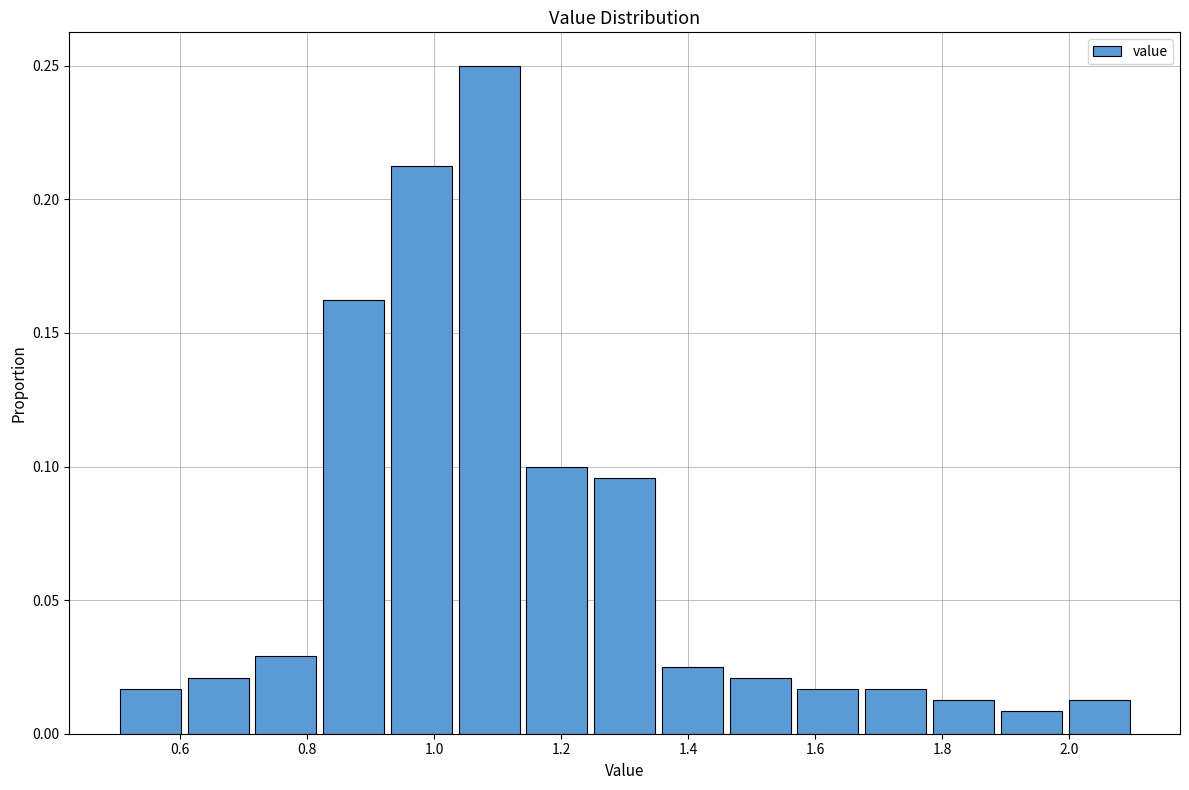

Reading left to right, list every bar in this chart as the range it spans on the x-axis followed by its height. Neither the bar edges nor the heights are printed on the chart, so give them approximately, as read against the axes.

0.50 to 0.60: 0.015
0.60 to 0.72: 0.020
0.72 to 0.82: 0.030
0.82 to 0.92: 0.165
0.92 to 1.04: 0.215
1.04 to 1.14: 0.250
1.14 to 1.24: 0.100
1.24 to 1.36: 0.095
1.36 to 1.46: 0.025
1.46 to 1.56: 0.020
1.56 to 1.68: 0.015
1.68 to 1.78: 0.015
1.78 to 1.88: 0.015
1.88 to 2.00: 0.010
2.00 to 2.10: 0.015